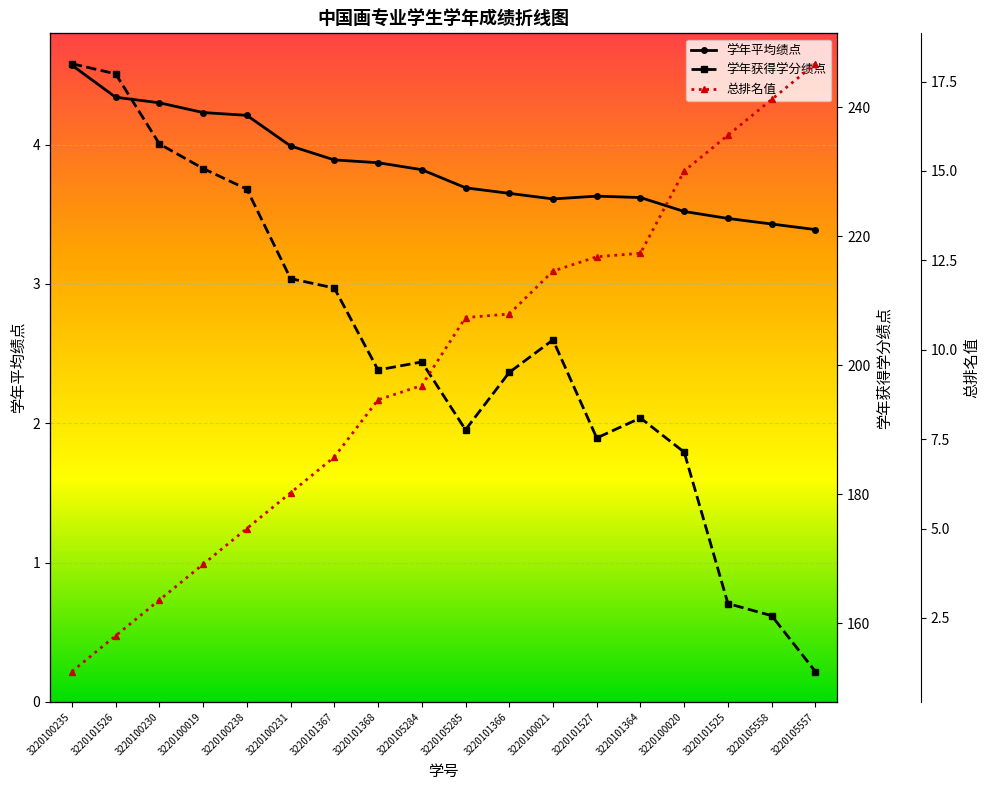

What is the label of the 17th point from the right?

3220101526